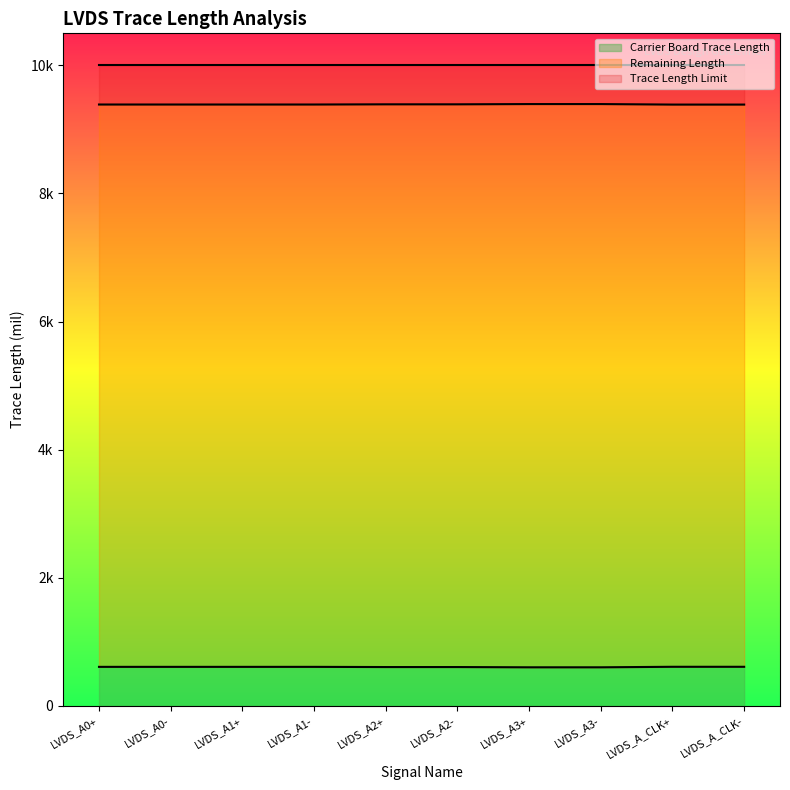

What is the label of the 2nd point from the left?

LVDS_A0-